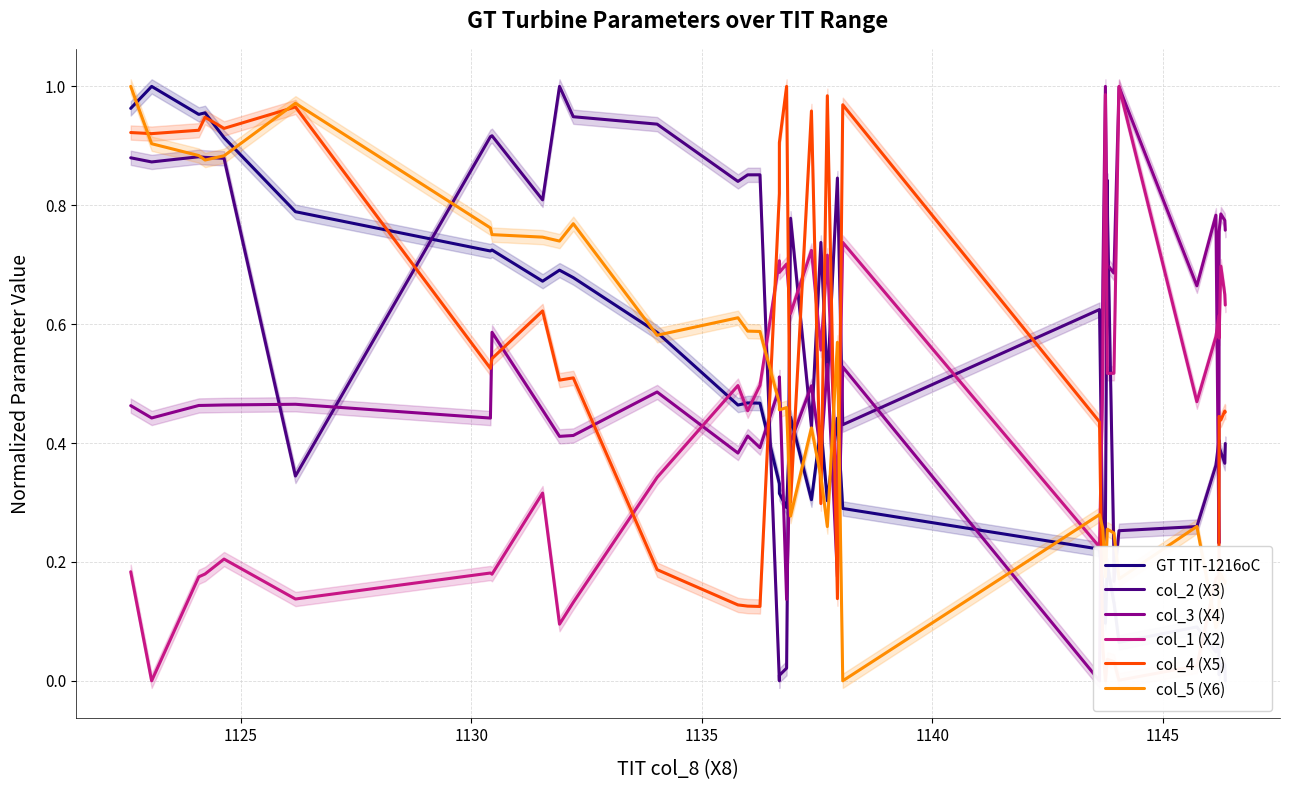

What is the difference between the second highest and minimum values in the col_1 (X2) series?

1.0